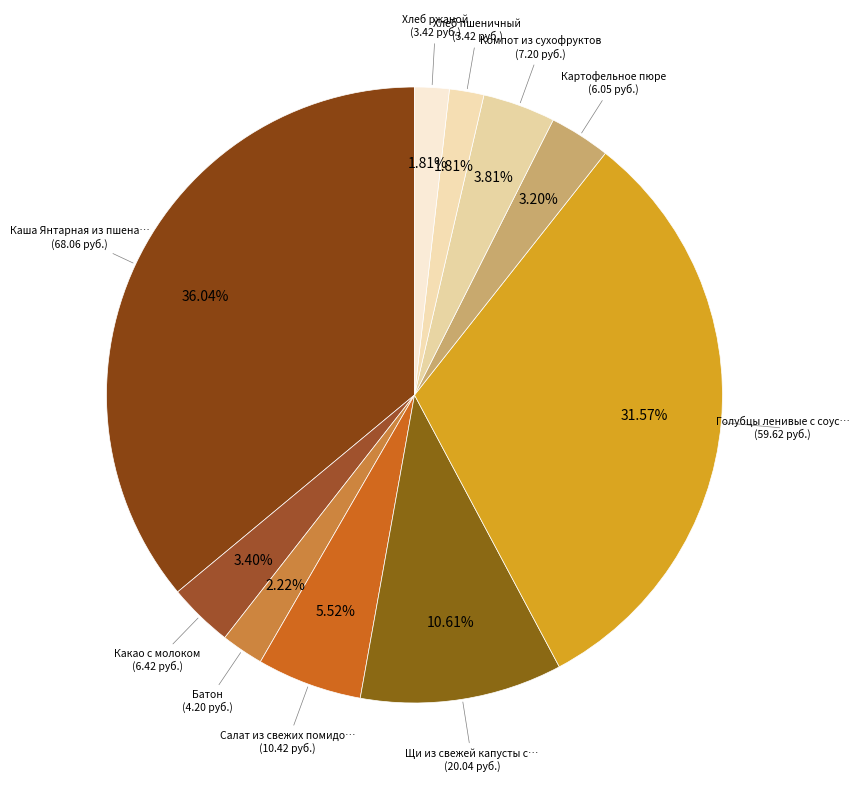

To the nearest percent, what is the average slice percentage?

10%